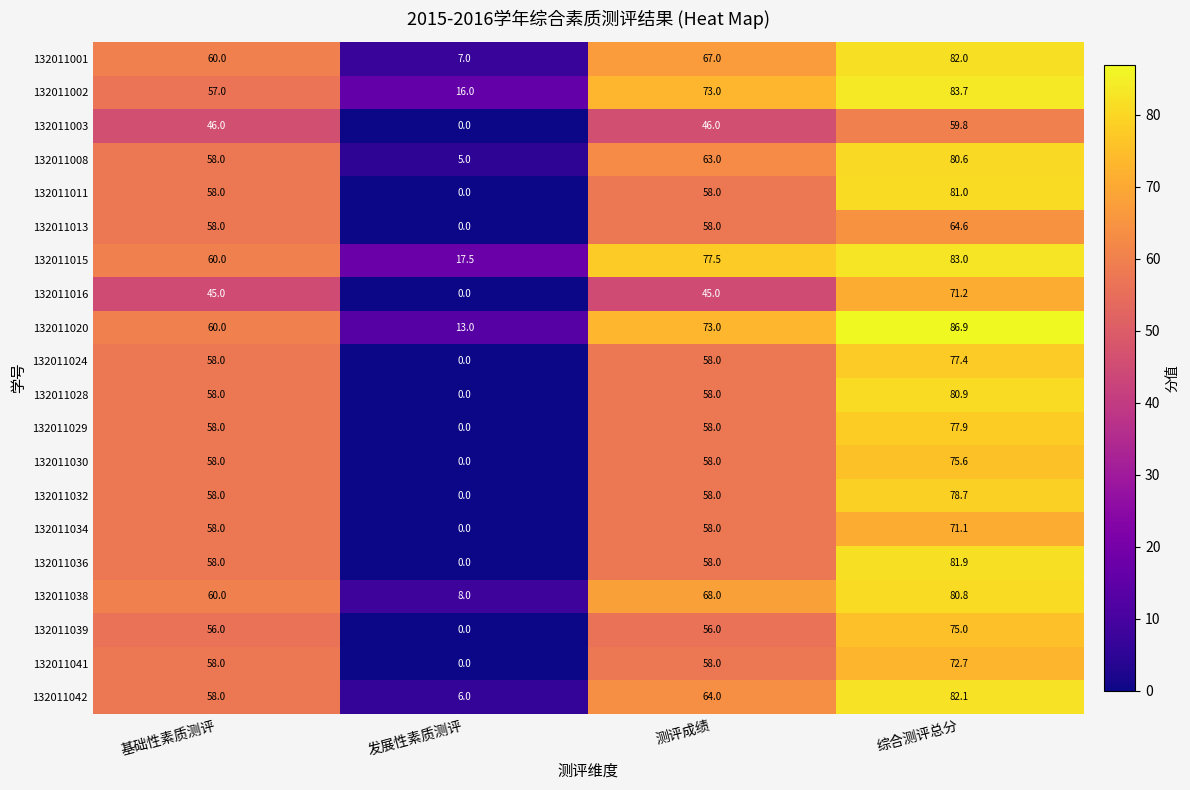

What value does the 132011028 series have at 测评成绩?

58.0